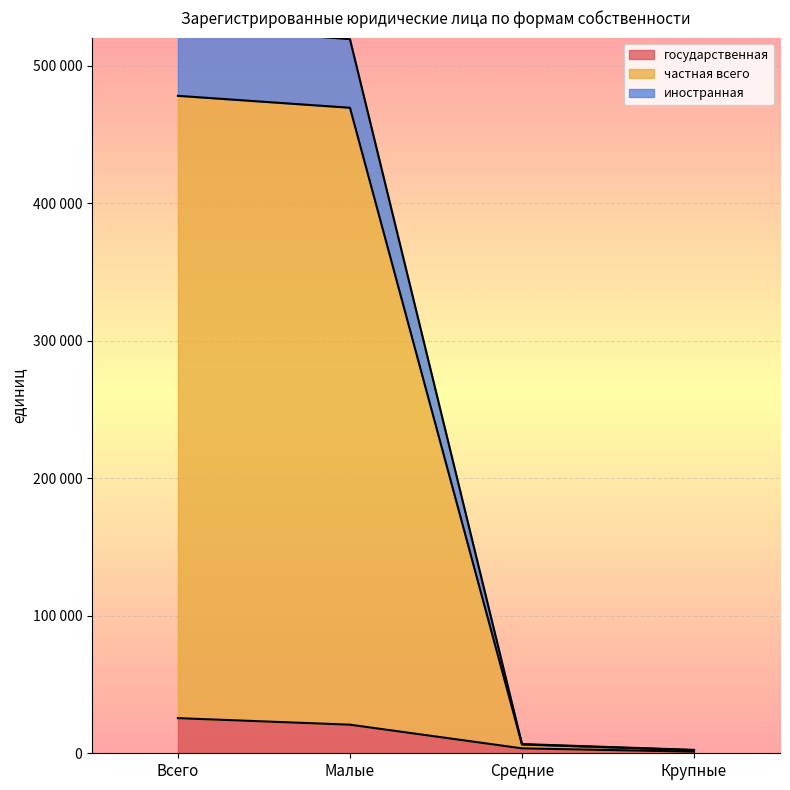

Reading left to right, transcribe all the data shown in this chart.

государственная: 25555	20801	3587	1167
частная всего: 528620	519452	6694	2474
иностранная: 478208	469539	6403	2266